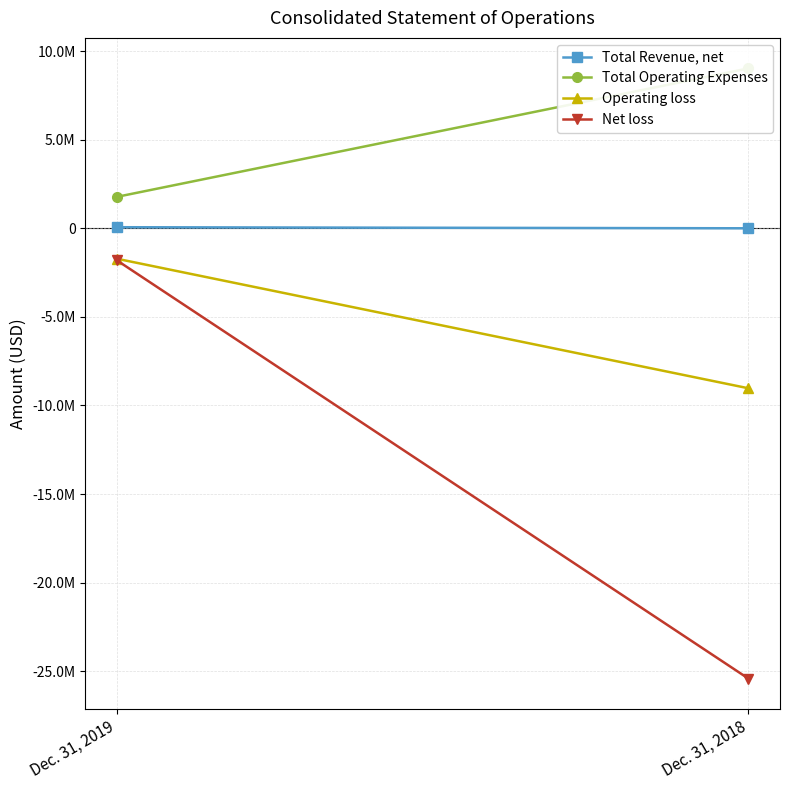

How many lines are shown in the chart?

4